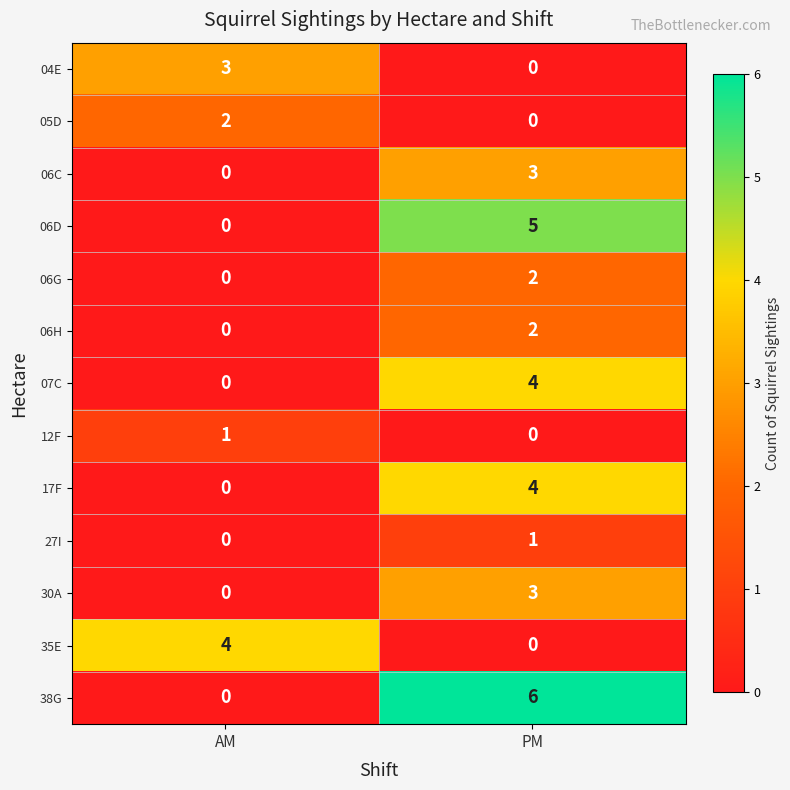

Rank the categories by 12F value from lowest to highest.

PM, AM